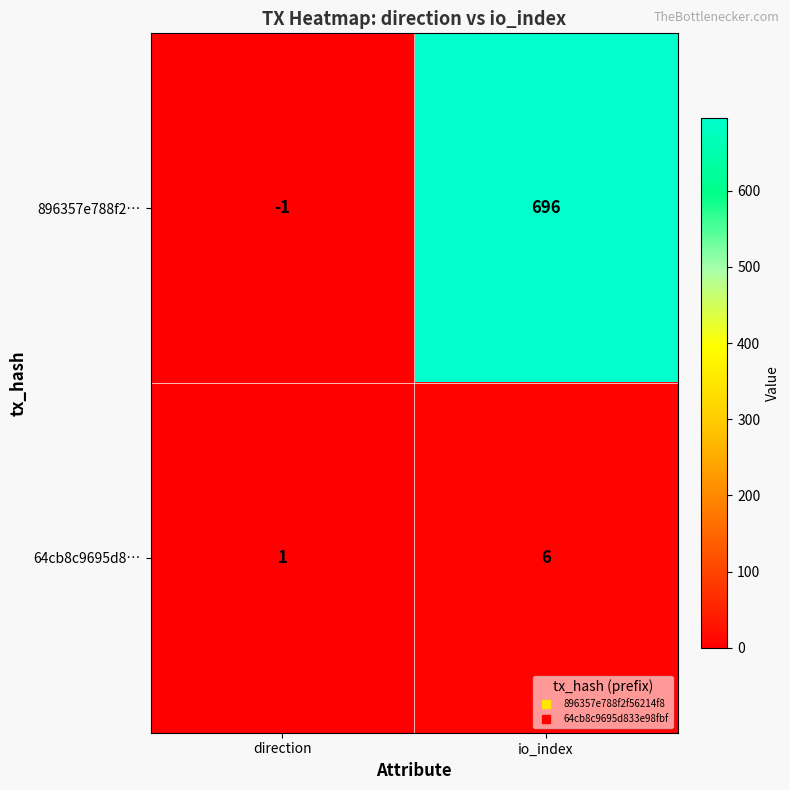

Is it true that 64cb8c9695d8… equals 10 at io_index?

False